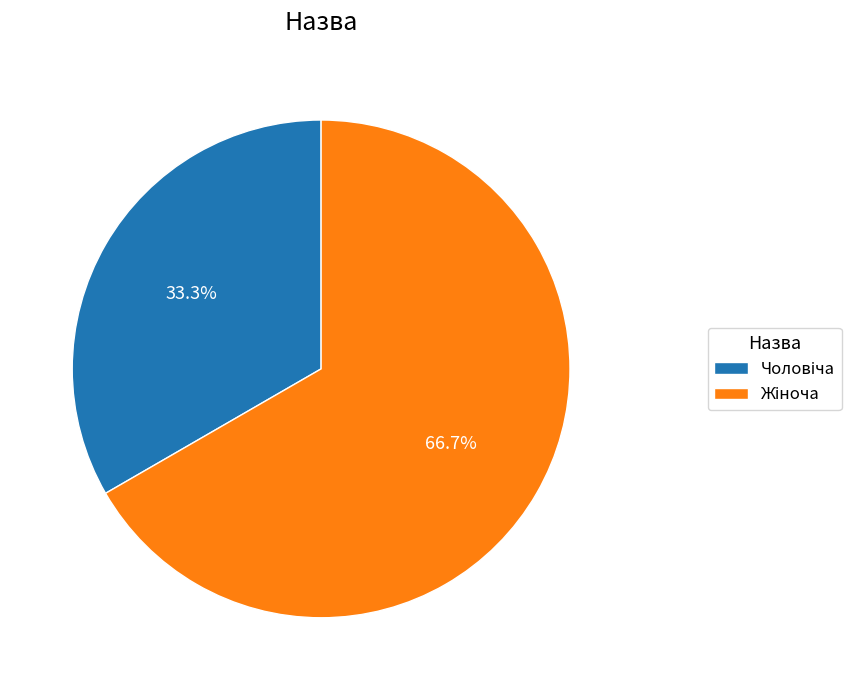

Does any single category account for the majority?

Yes